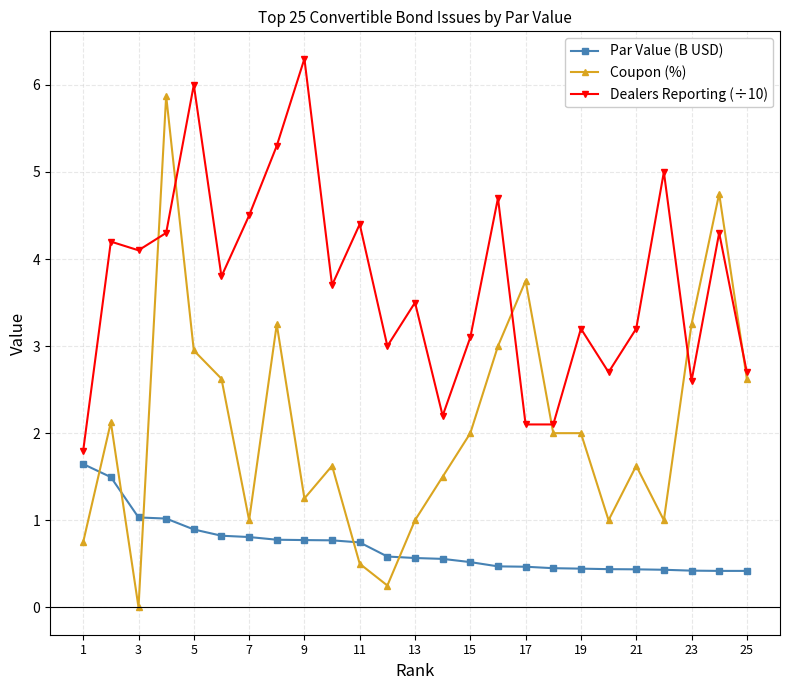

What is the value of the Dealers Reporting (÷10) point at the 14th from the left?

2.2